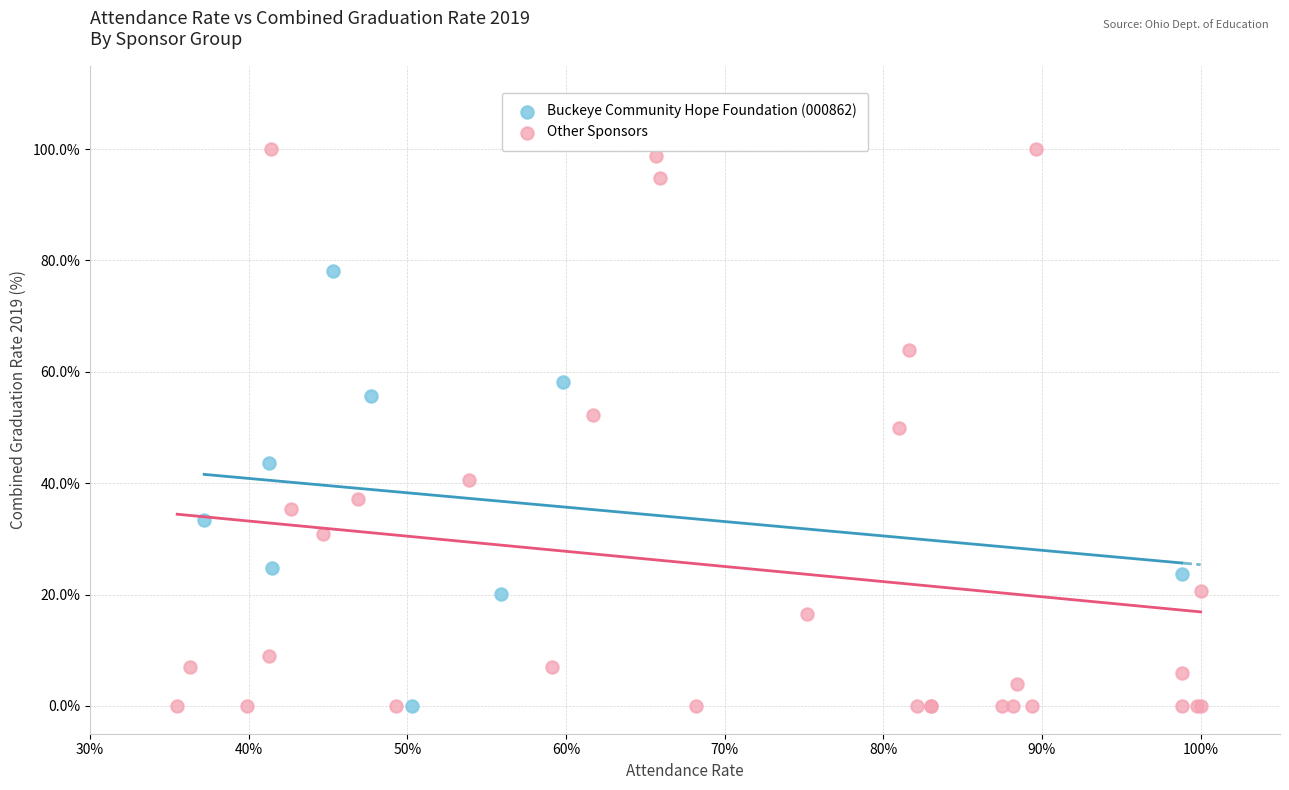

Which series reaches the maximum Y coordinate?

Other Sponsors